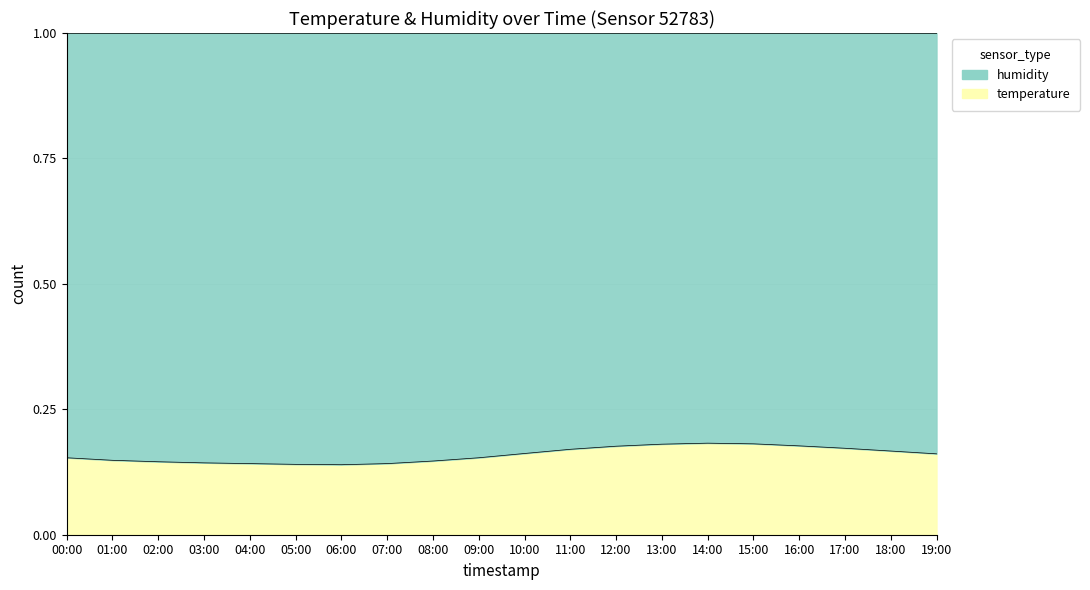

Where is the first local minimum?

06:00